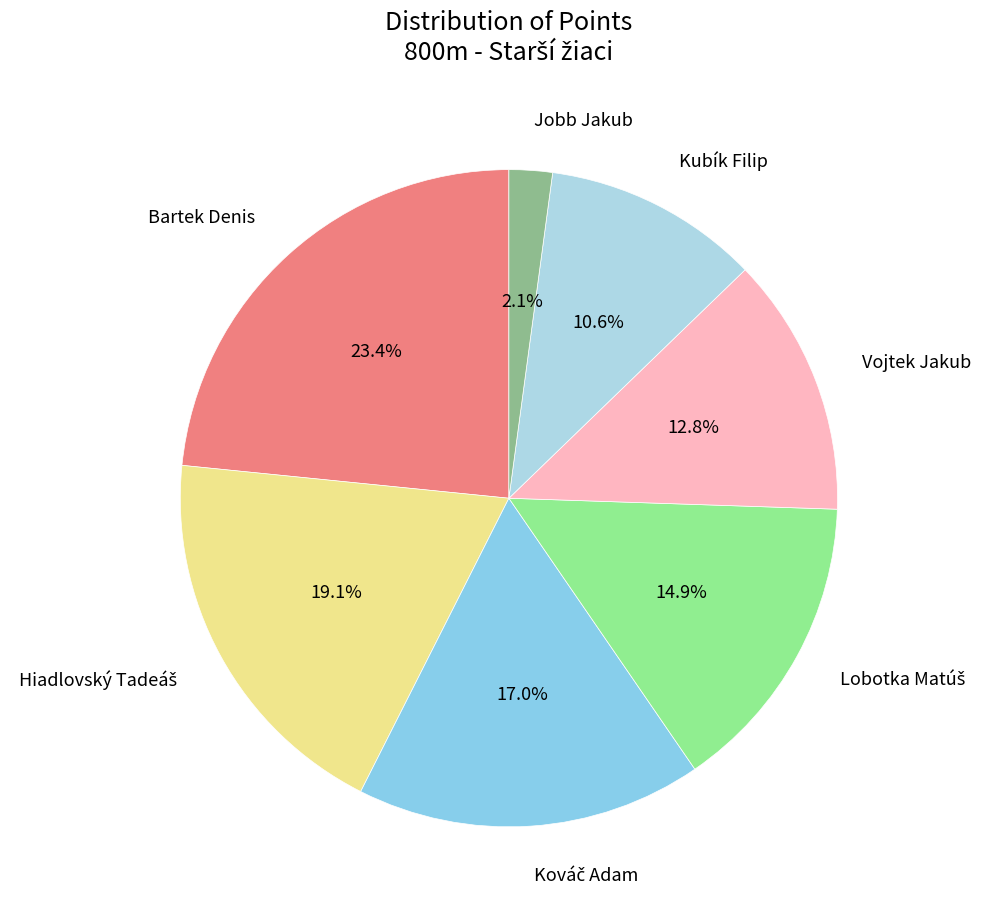

Which category has the biggest portion of the pie?

Bartek Denis